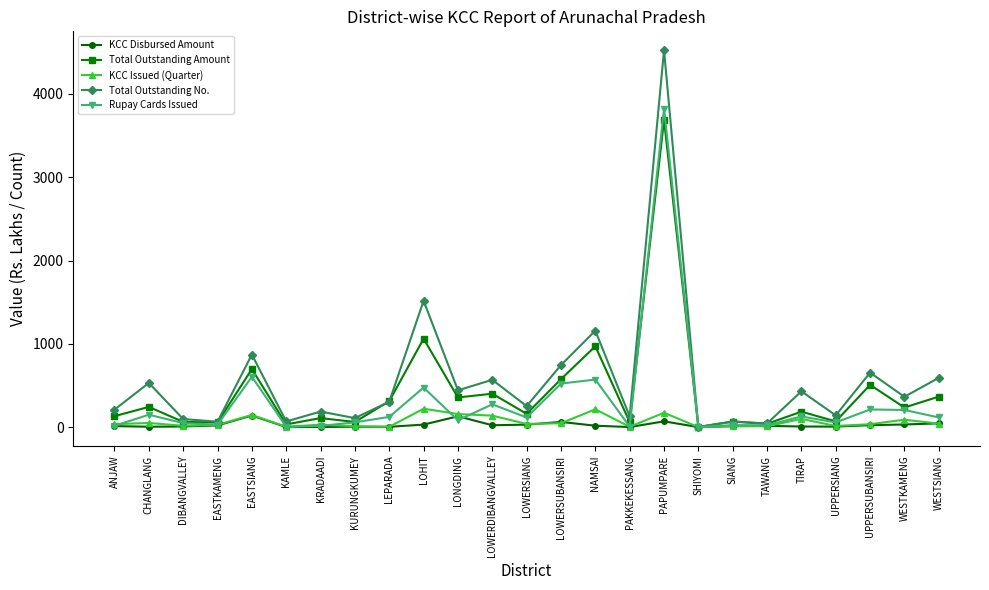

Does the chart display data point markers on the line(s)?

Yes